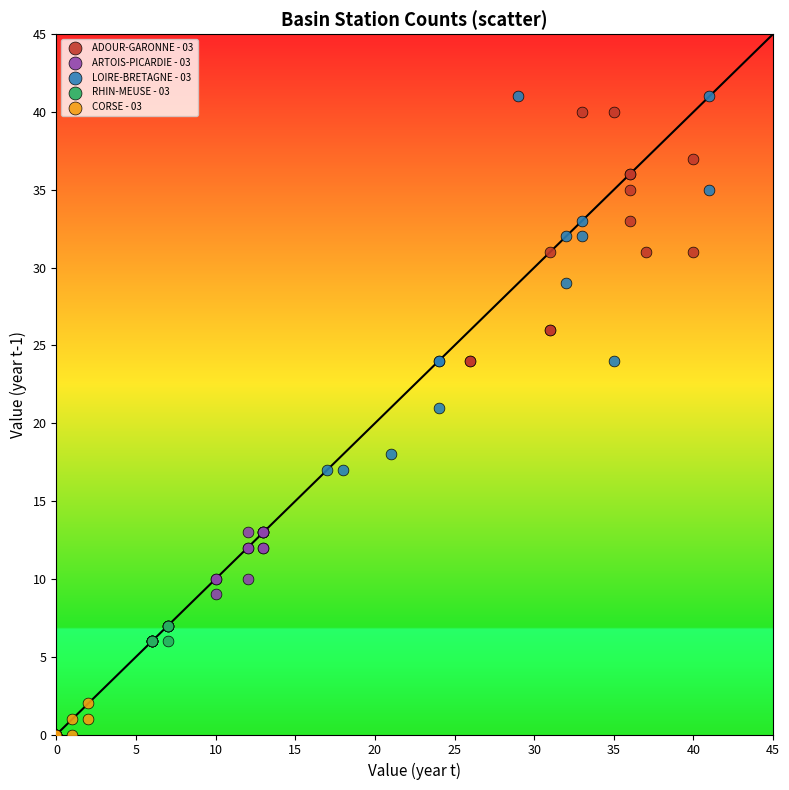

Which series has the largest Y range (max minus min)?

LOIRE-BRETAGNE - 03